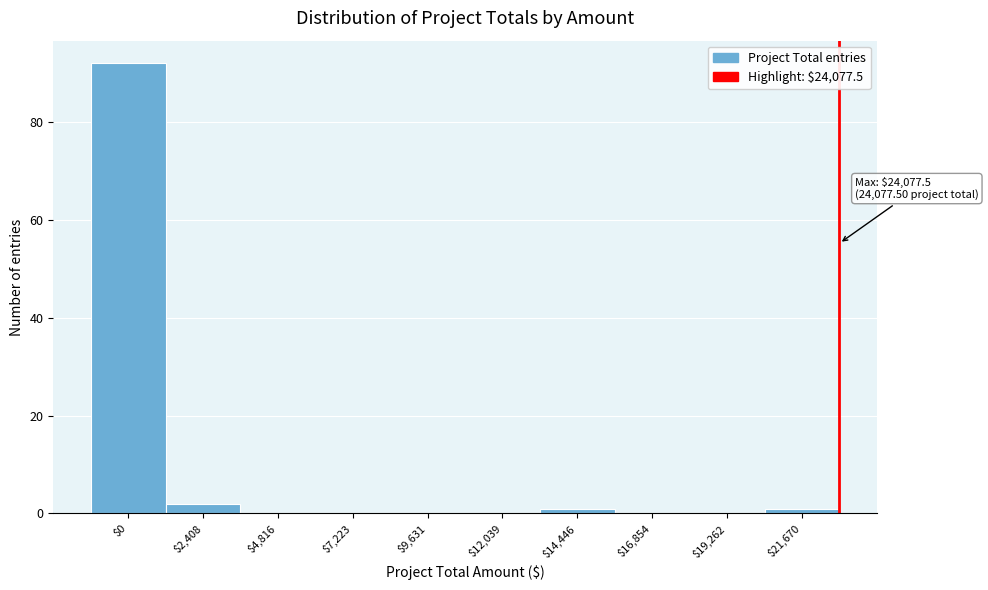

The chart shows a value of 32 at $0. True or false?

False